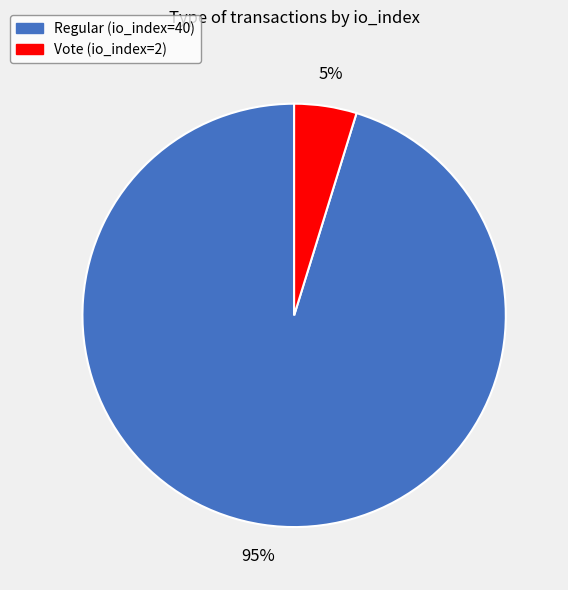

Is there any slice that represents more than half of the pie?

Yes